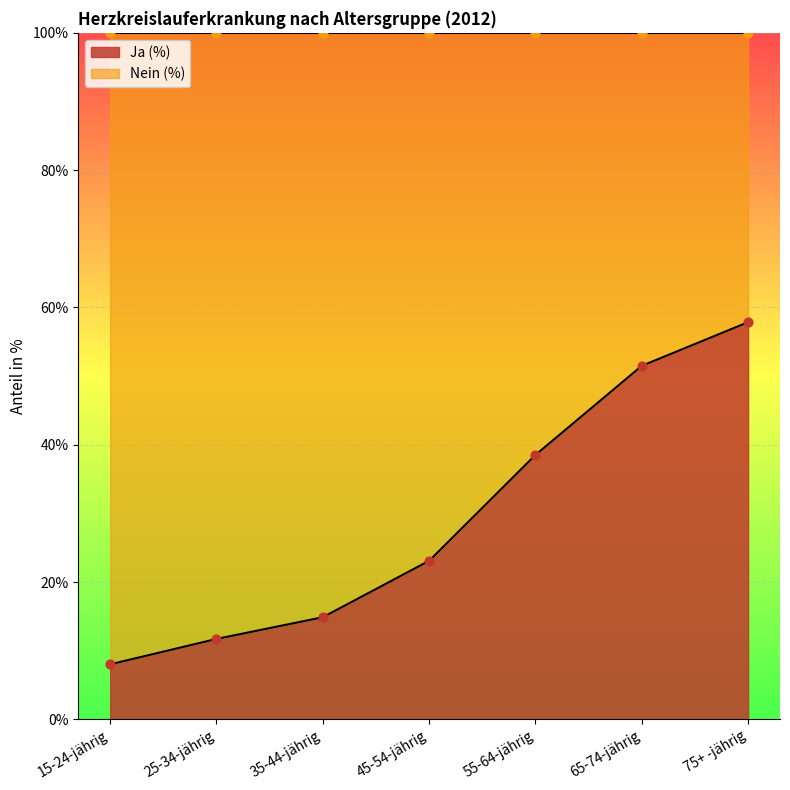

Which series reaches the minimum Y coordinate?

Ja (%)